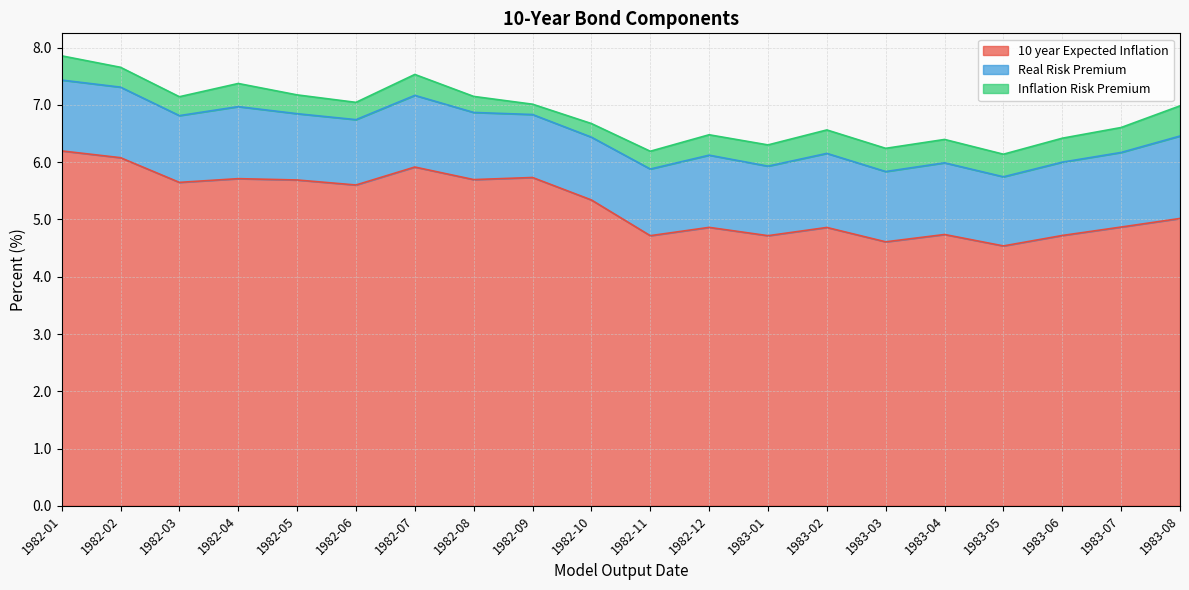

What is the label of the 4th point from the left?

1982-04